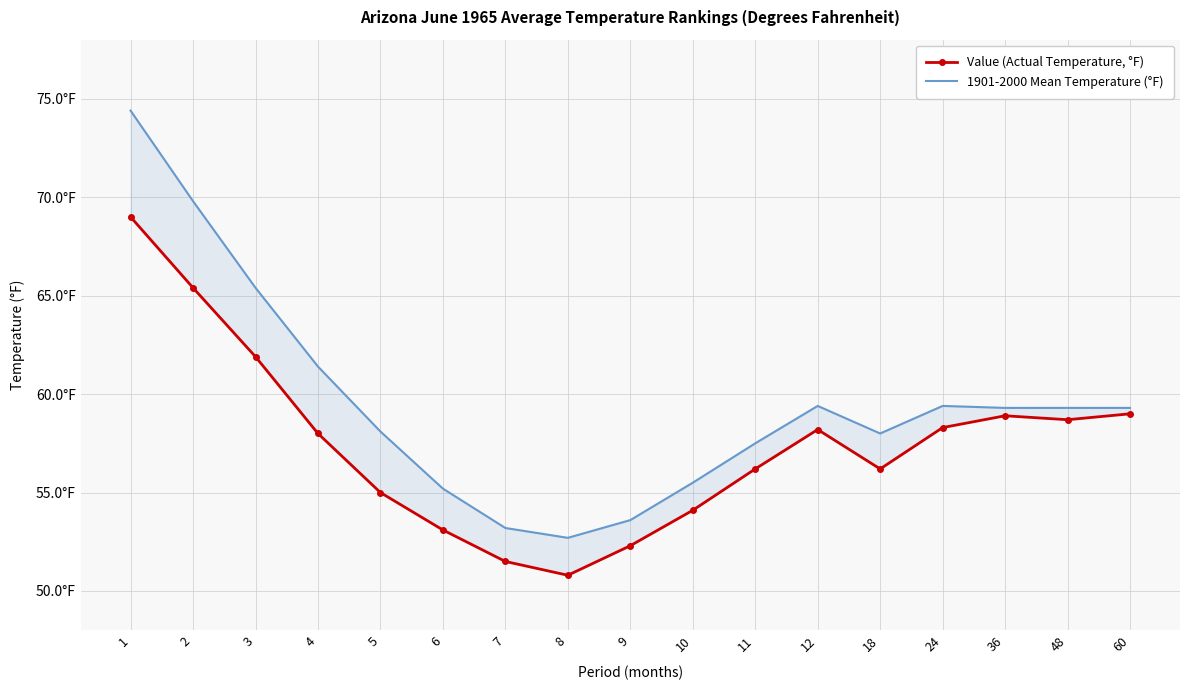

Rank the series by their maximum value, from highest to lowest.

1901-2000 Mean Temperature (°F), Value (Actual Temperature, °F)